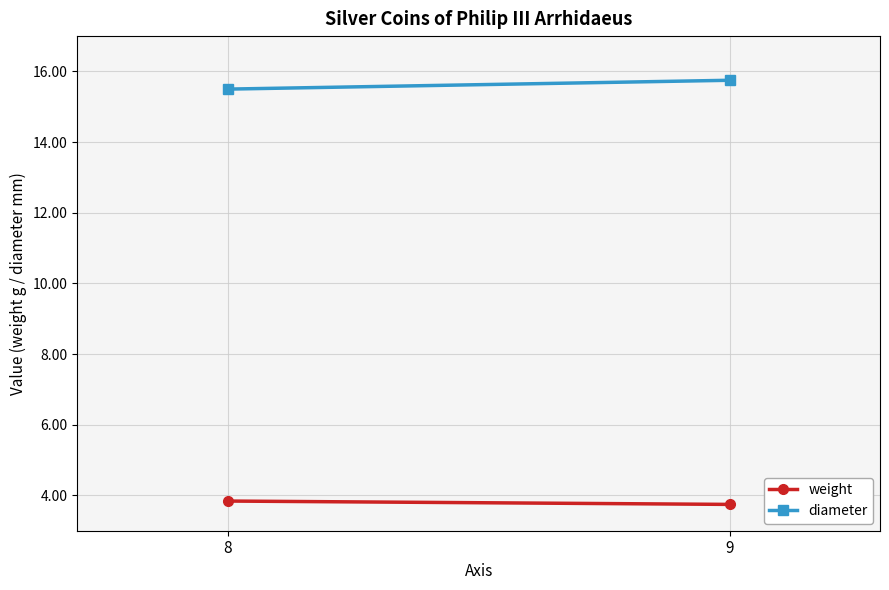

What are all the series names shown in the legend?

weight, diameter